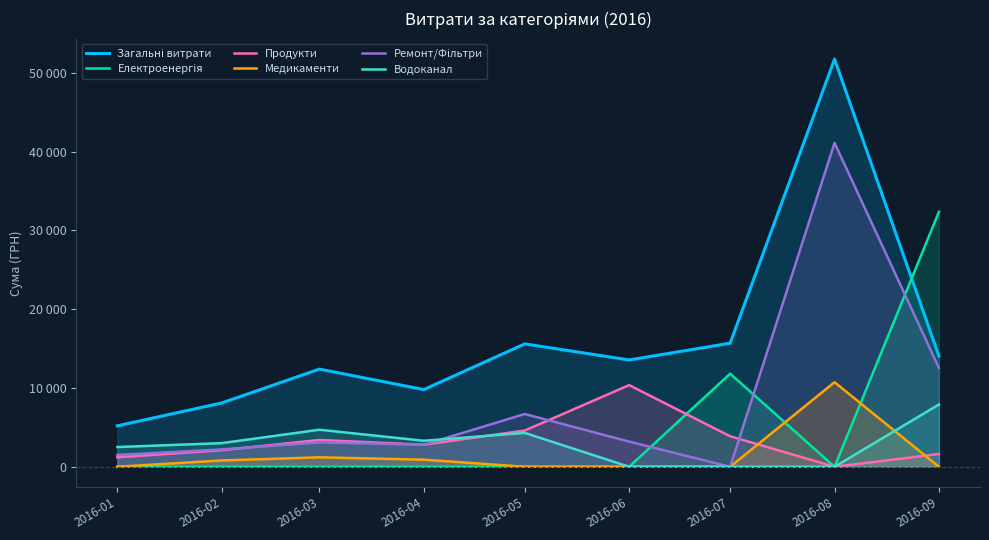

Which series changed the most between 2016-06 and 2016-09?

Електроенергія